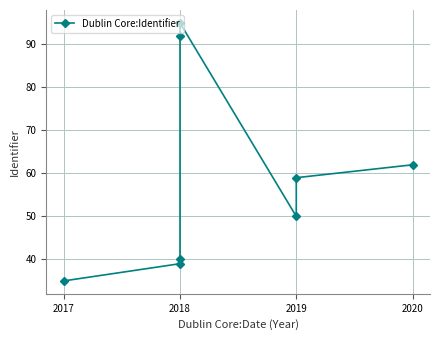

What is the difference between the maximum and minimum values?

60